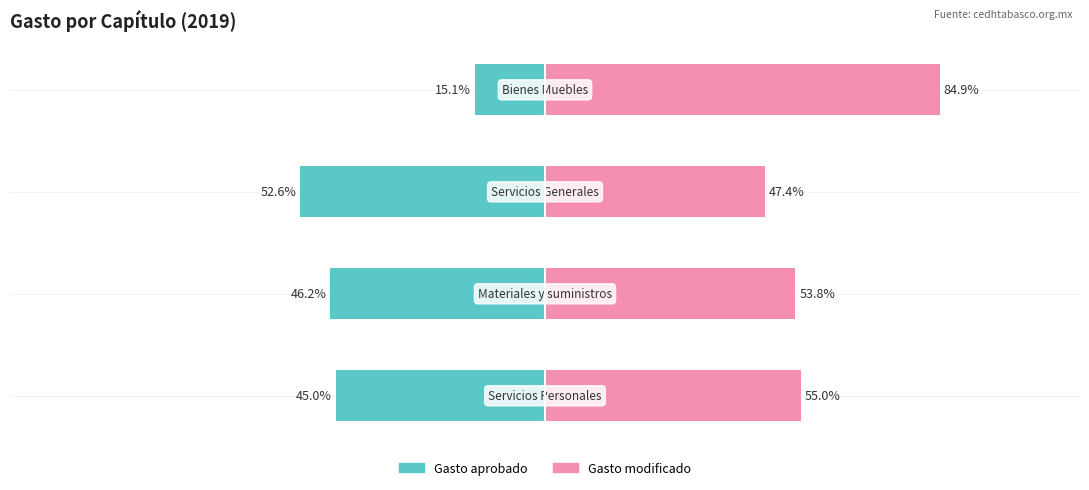

What is the highest value of the Gasto modificado series?

84.9